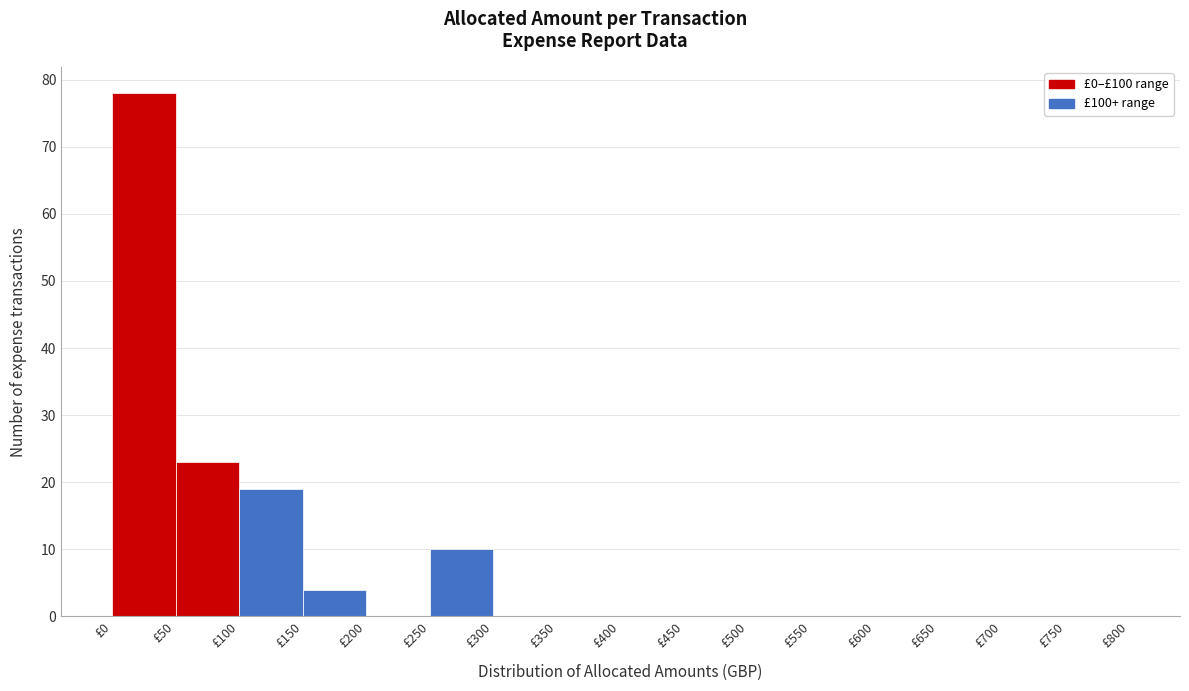

What is the height of the bar covering 100 to 150 on the x-axis? The values are not printed on the chart, so give them approximately, as read against the axis.

19